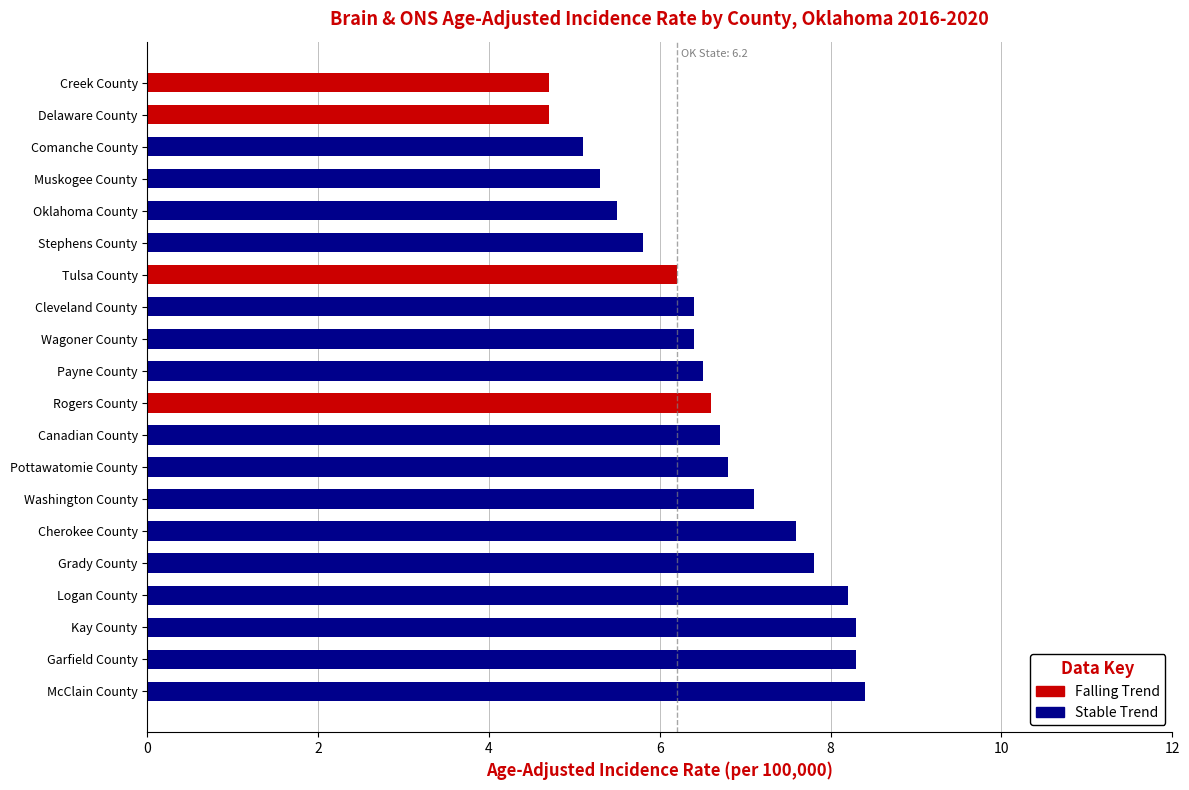

What is the total value across all series at Canadian County?

6.7